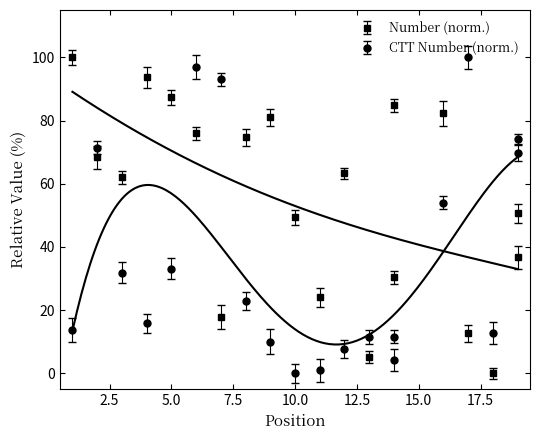

What is the total value across all series at 13?

16.5